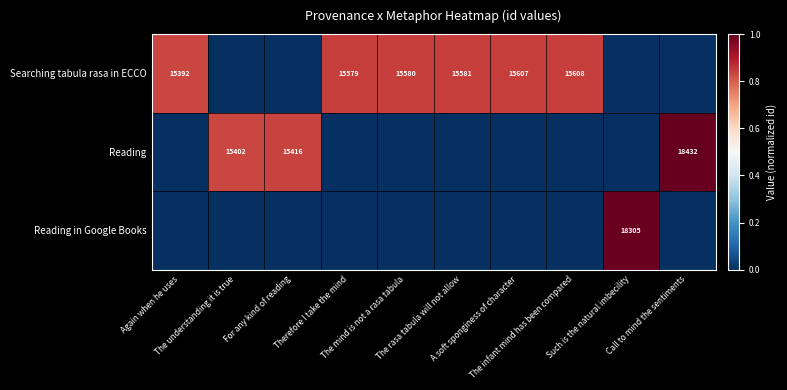

What is the difference between the highest and lowest values at Call to mind the sentiments?

1.0